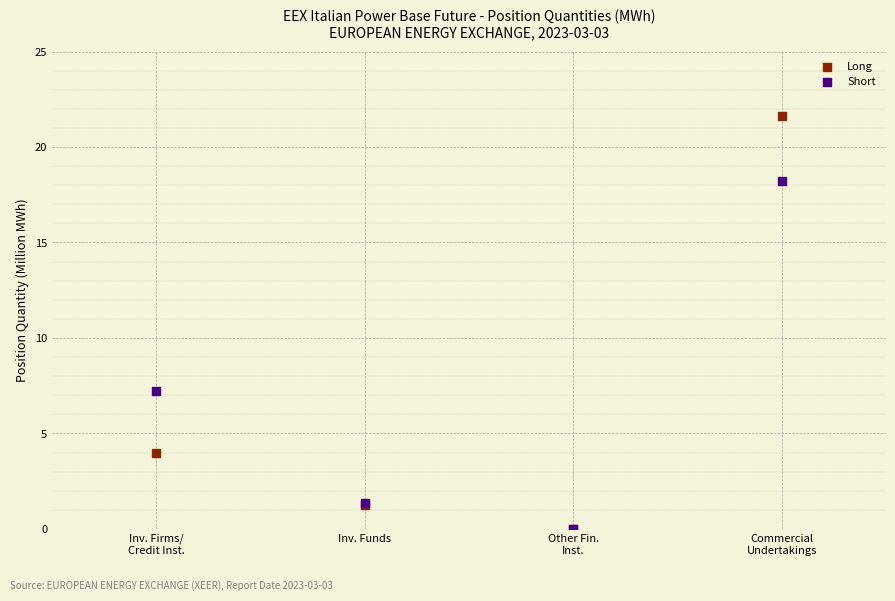

In the Long series, what Y value is closest to 10?

4.0